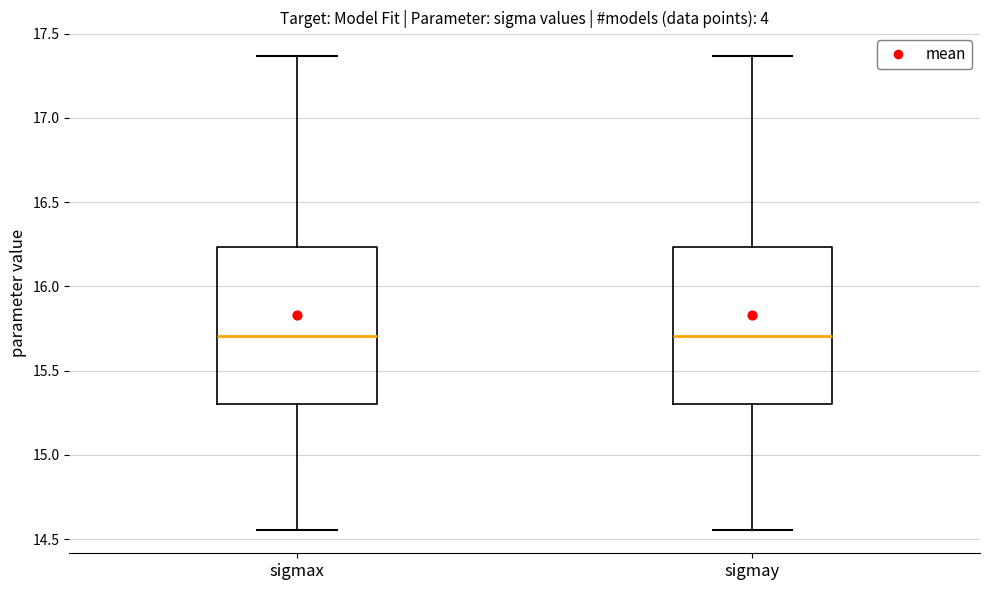

Reading left to right, transcribe this box plot: for each box, give where its median line is, the range the box spans, and where its two whiskers end, as read against the y-axis. The values are not printed on the chart, so give them approximately, as read against the axis.

sigmax: median 15.70, box 15.30 to 16.25, whiskers 14.55 to 17.35
sigmay: median 15.70, box 15.30 to 16.25, whiskers 14.55 to 17.35